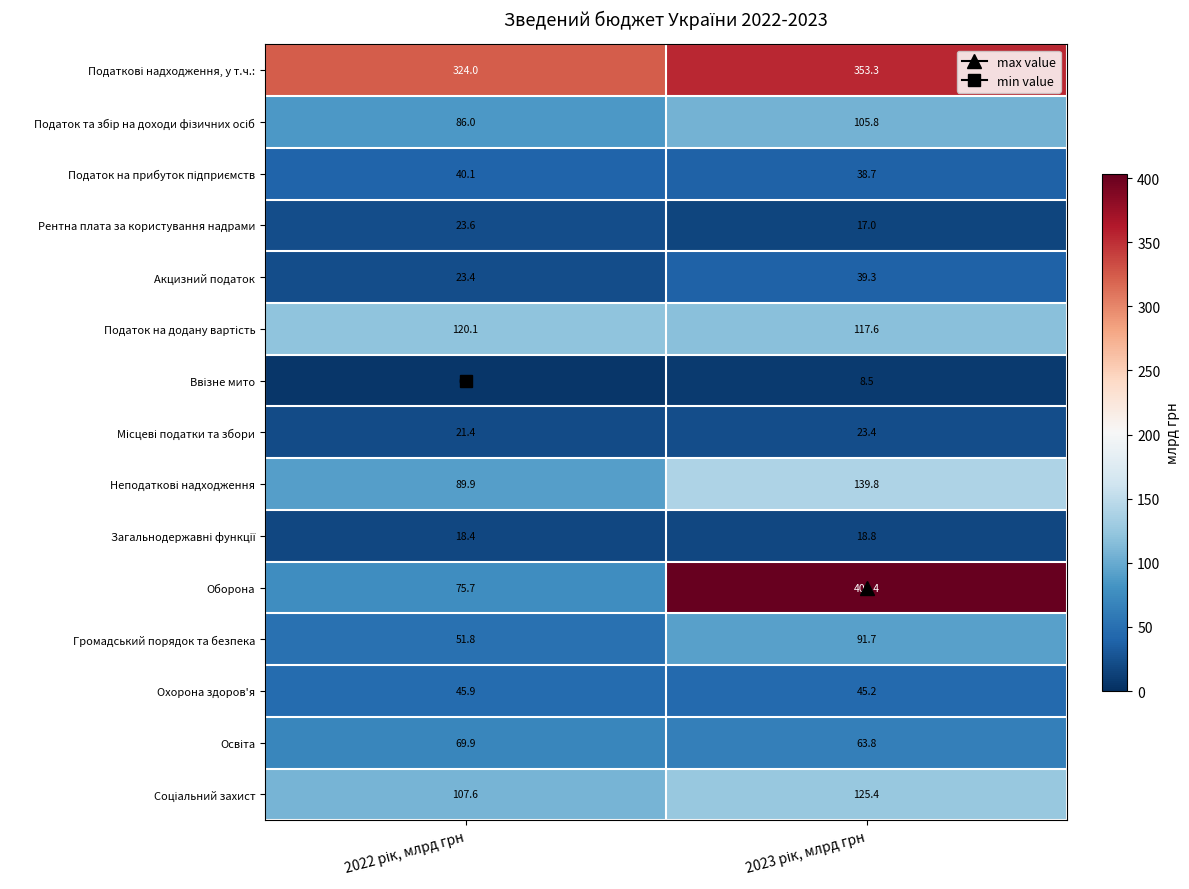

Which series has the widest spread of values?

Оборона